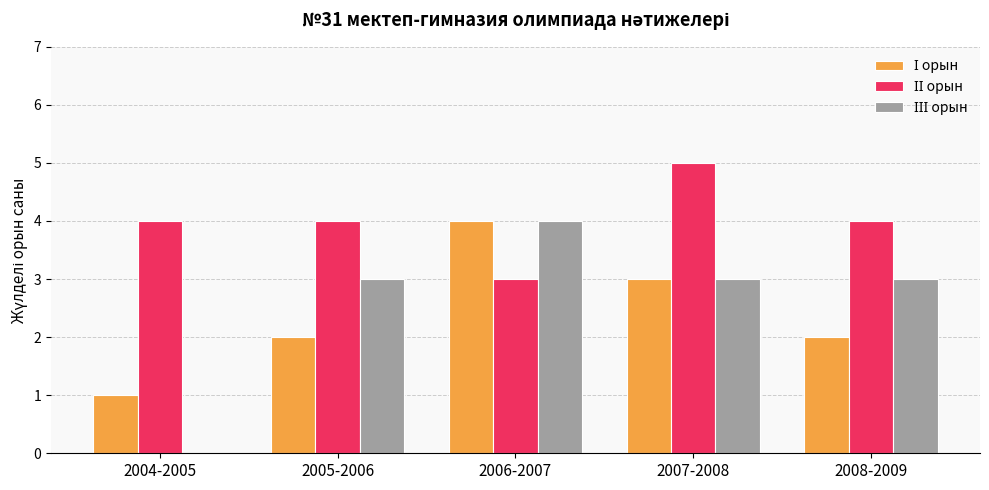

Which label corresponds to the largest value in the chart?

2007-2008